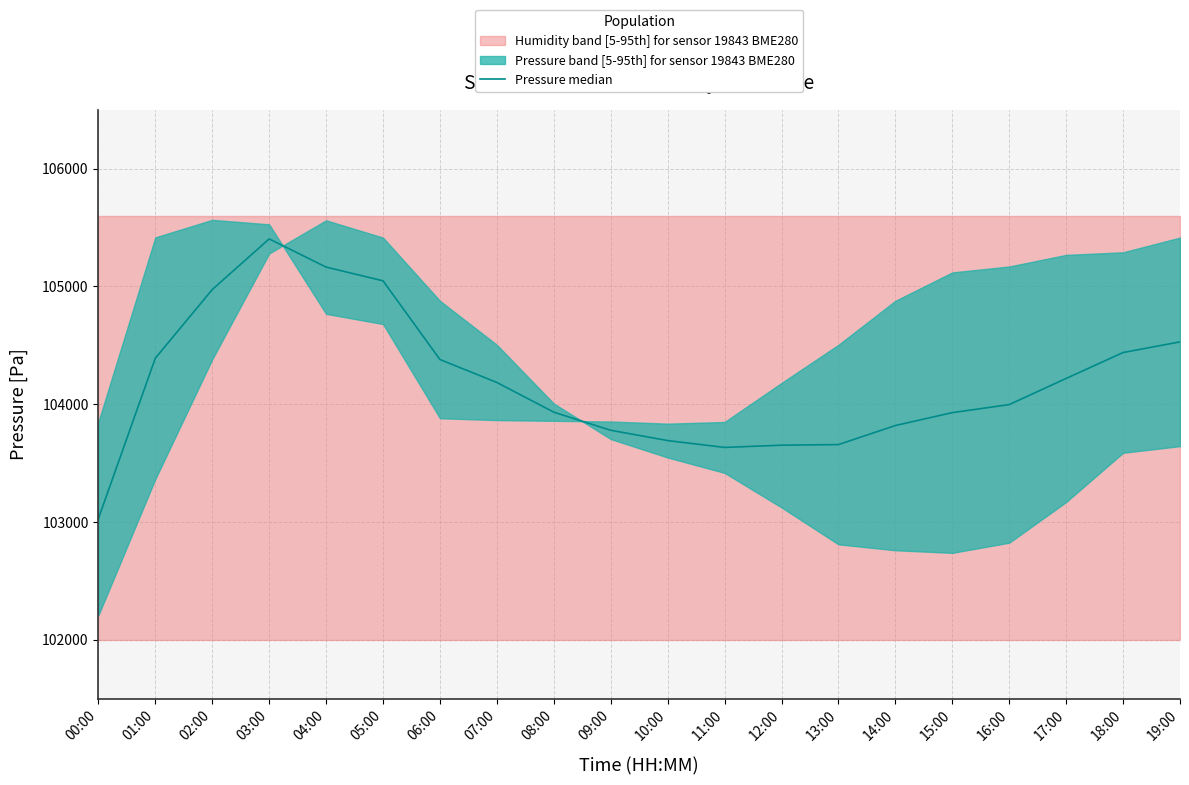

At which category does the chart reach its minimum across all series?

00:00